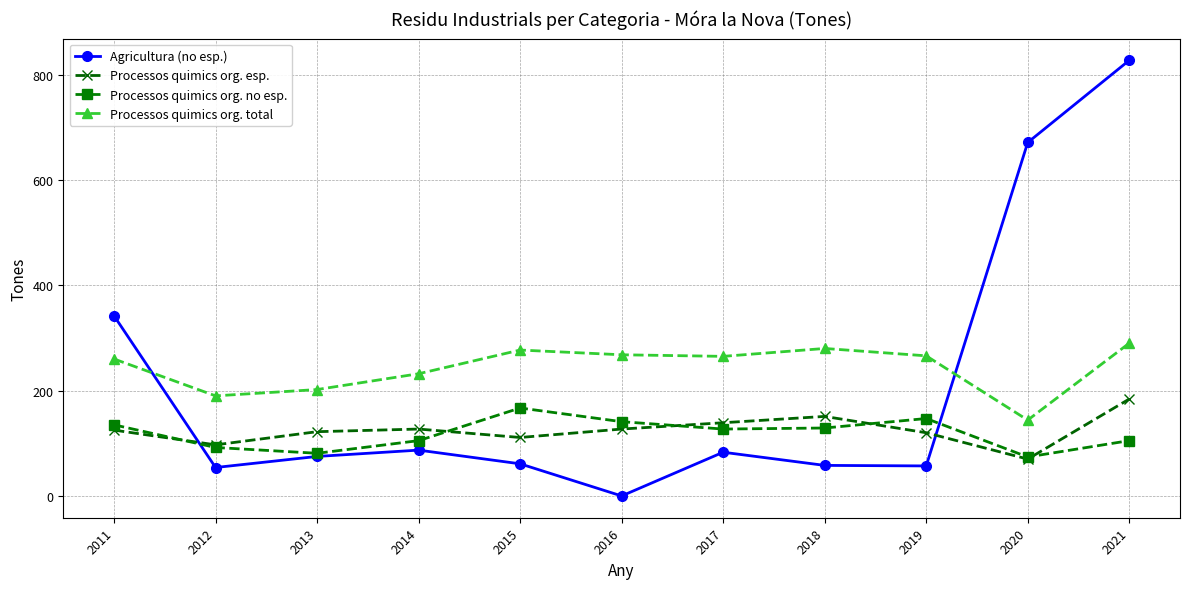

At 2016, list the series in order from largest to smallest.

Processos quimics org. total, Processos quimics org. no esp., Processos quimics org. esp., Agricultura (no esp.)